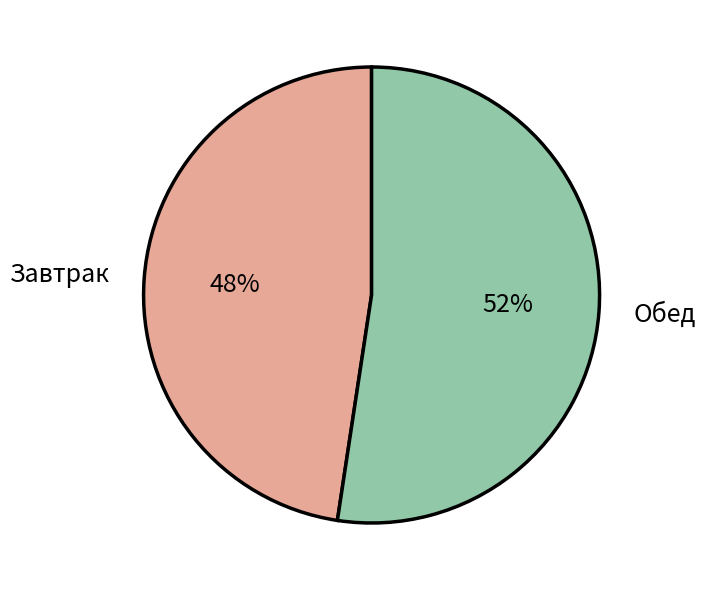

To the nearest percent, what is the combined percentage of Обед and Завтрак?

100%